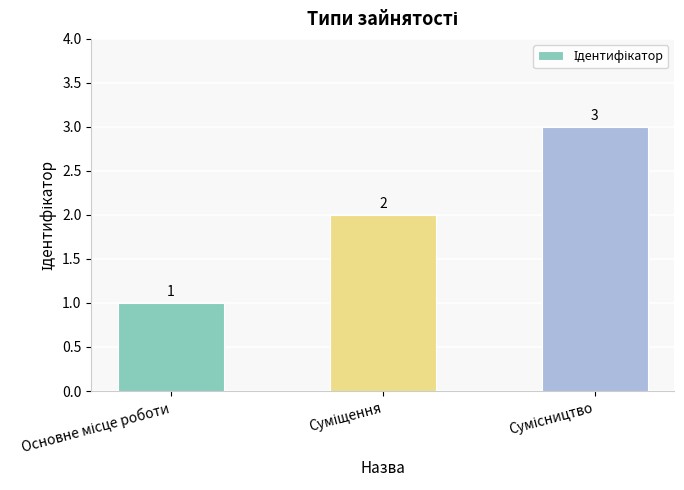

Count the values in the range 1 to 3.

3